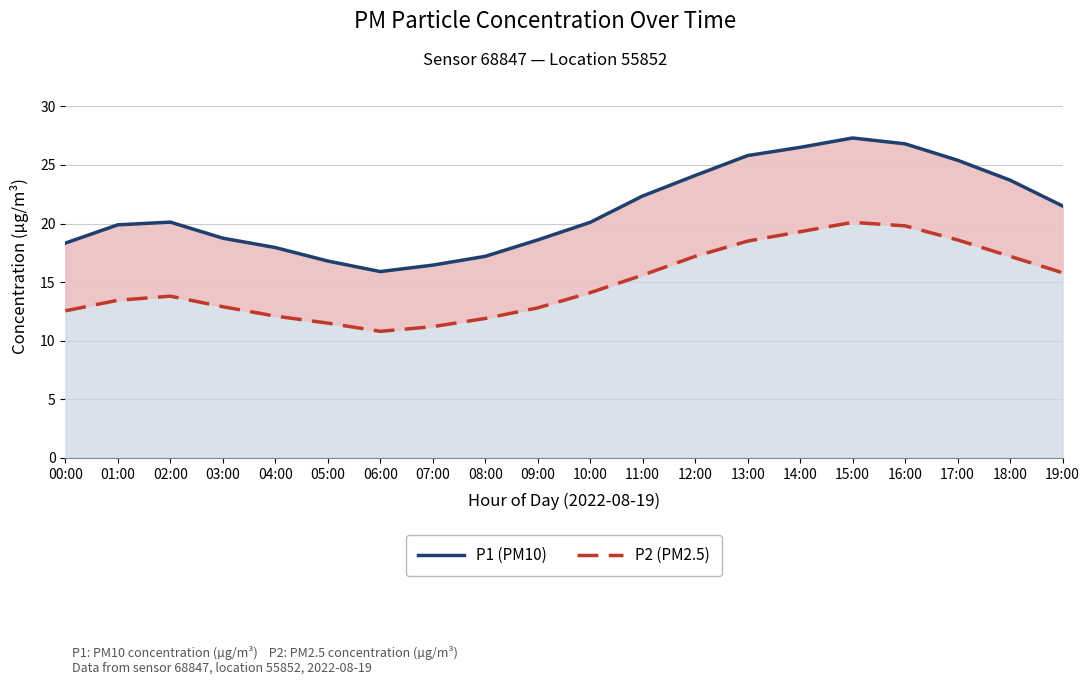

What position from the right is 02:00?

18